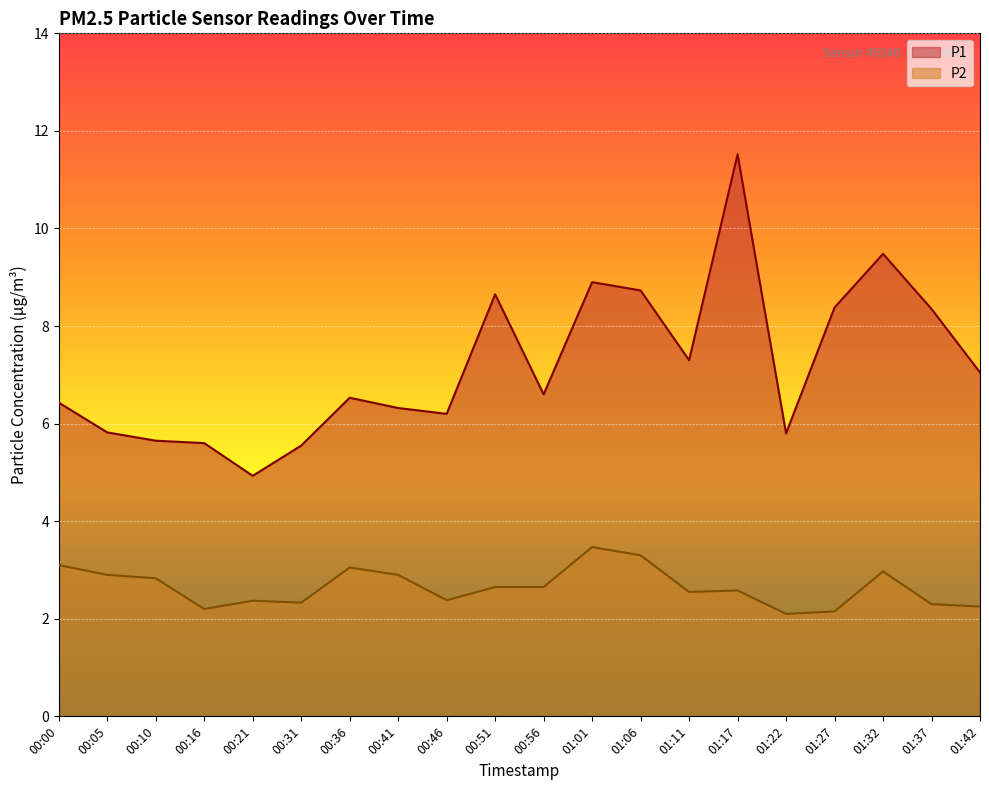

Is it true that P2 equals 1.6 at 01:11?

False